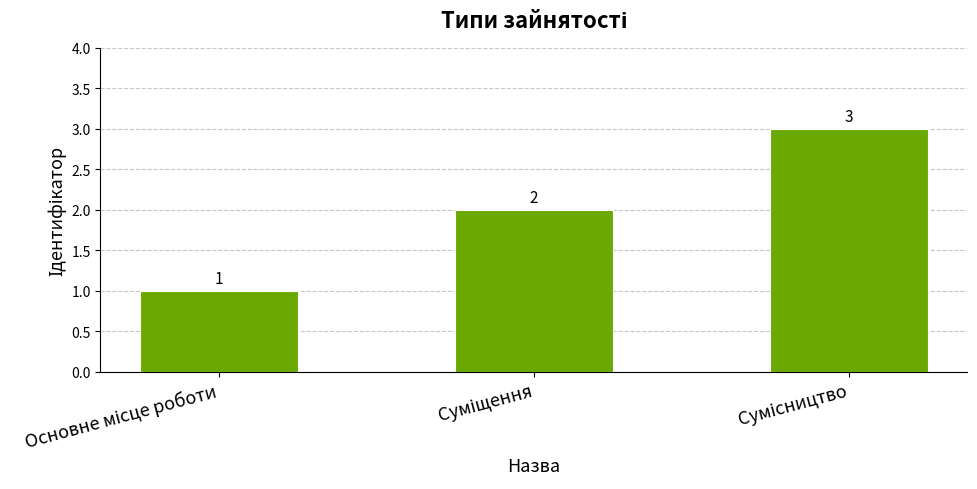

What is the value of the 3rd bar from the left?

3